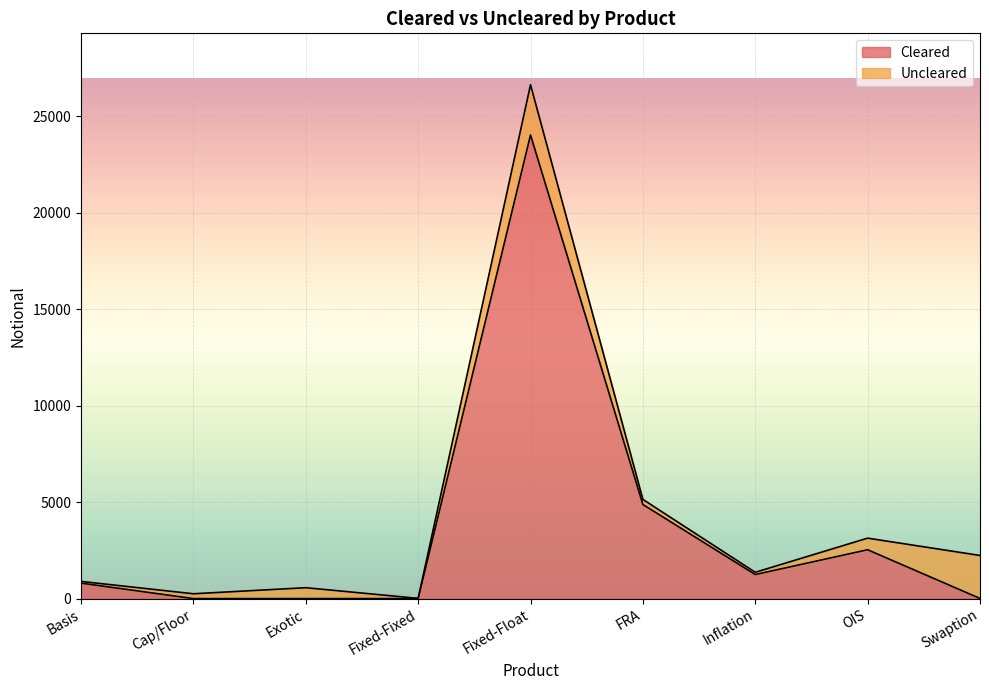

The chart shows a value of 6503 at FRA. True or false?

False